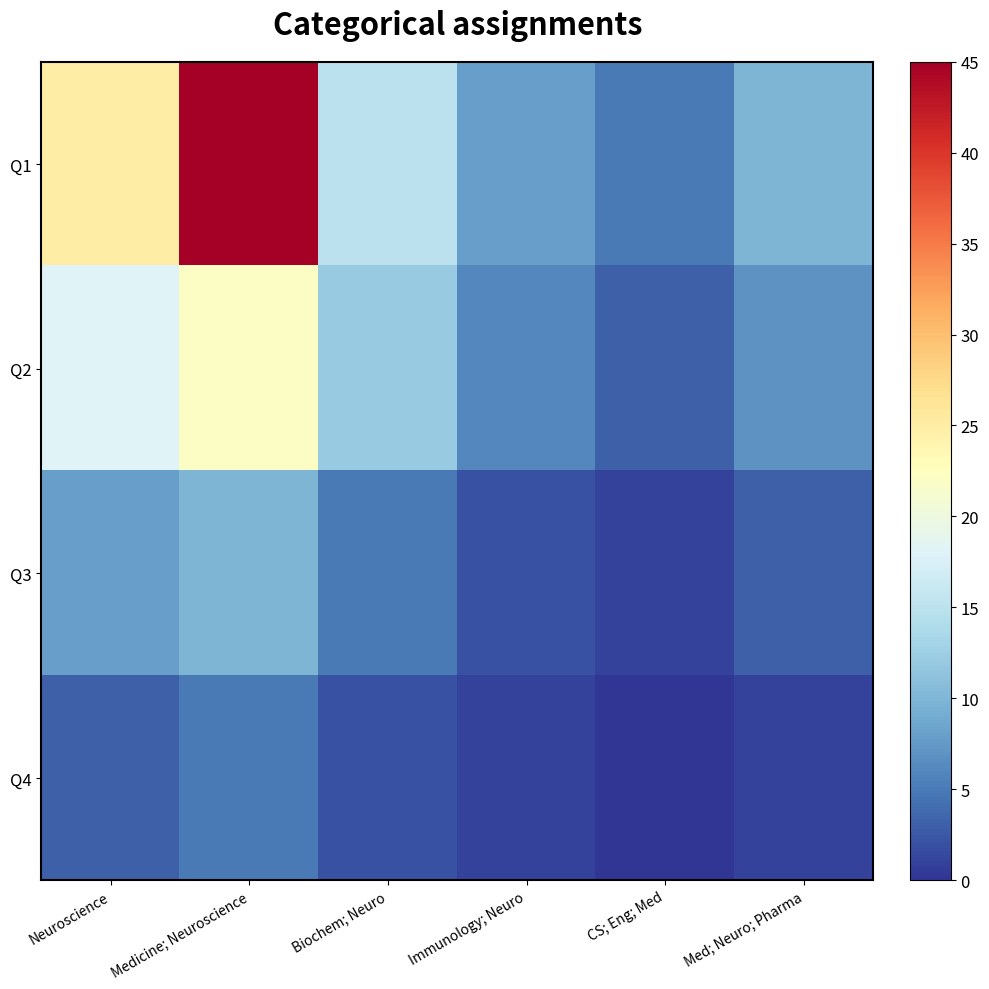

Reading left to right, list all the values displayed in this chart.

Q1: Neuroscience=25	Medicine; Neuroscience=45	Biochem; Neuro=15	Immunology; Neuro=8	CS; Eng; Med=5	Med; Neuro; Pharma=10
Q2: Neuroscience=18	Medicine; Neuroscience=22	Biochem; Neuro=12	Immunology; Neuro=6	CS; Eng; Med=3	Med; Neuro; Pharma=7
Q3: Neuroscience=8	Medicine; Neuroscience=10	Biochem; Neuro=5	Immunology; Neuro=2	CS; Eng; Med=1	Med; Neuro; Pharma=3
Q4: Neuroscience=3	Medicine; Neuroscience=5	Biochem; Neuro=2	Immunology; Neuro=1	CS; Eng; Med=0	Med; Neuro; Pharma=1